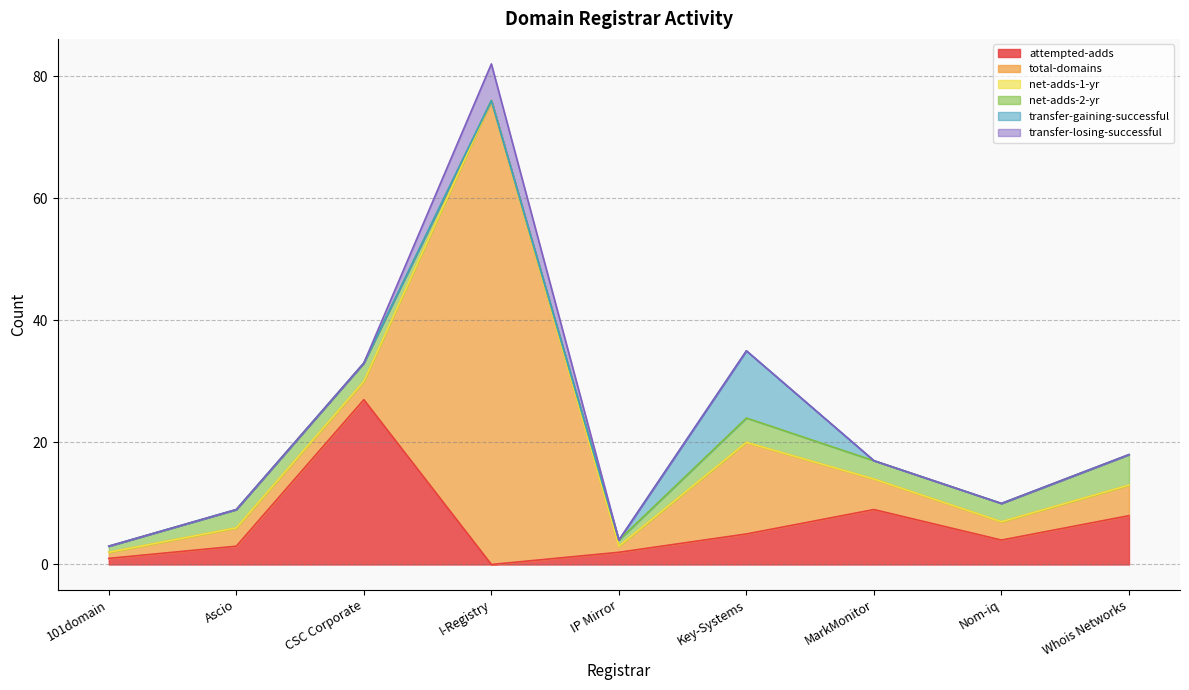

Which series changed the most between 101domain and I-Registry?

total-domains